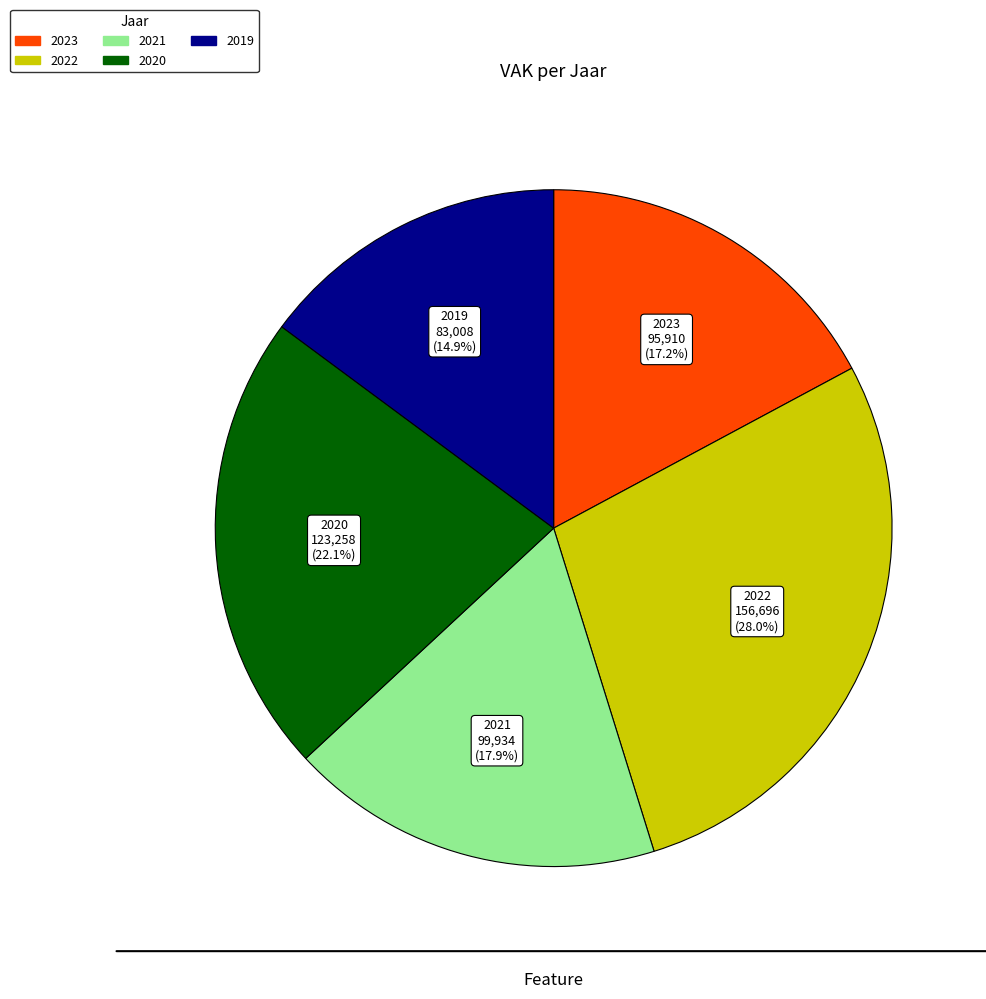

How many slices are in this pie chart?

5